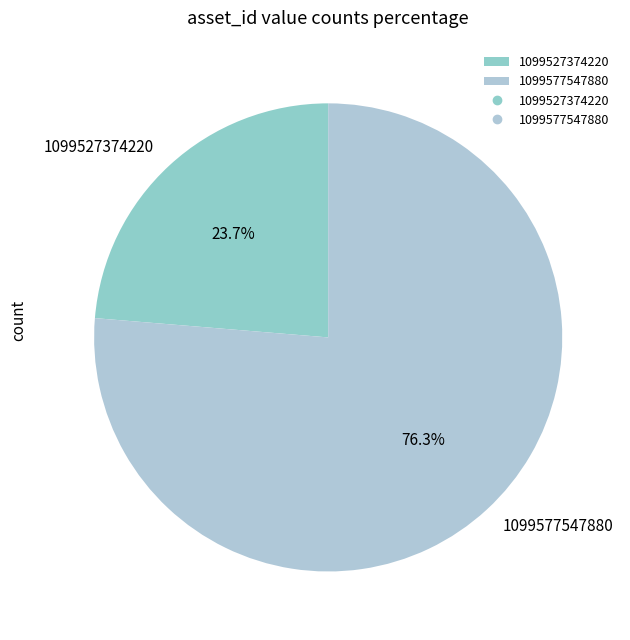

Rank the categories by value from highest to lowest.

1099577547880, 1099527374220